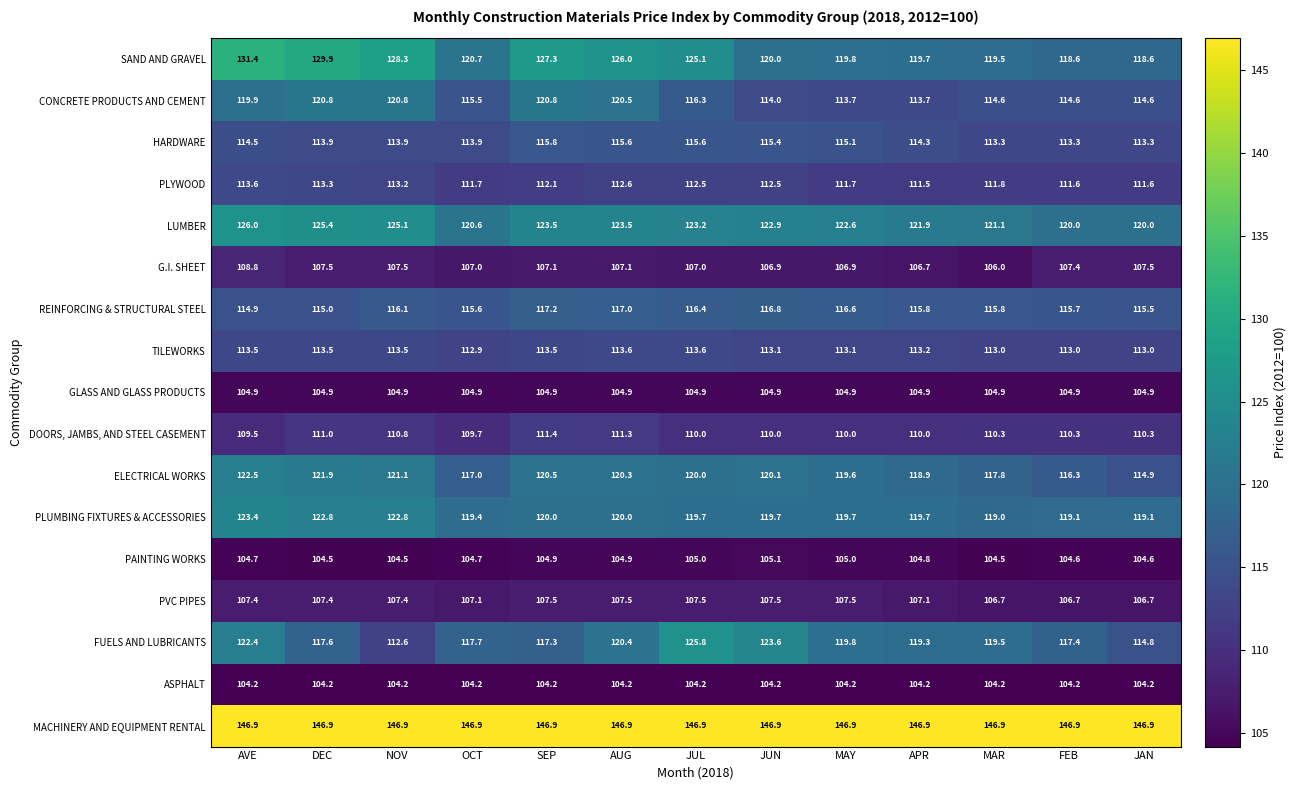

The PVC PIPES series shows 157.0 at FEB. True or false?

False